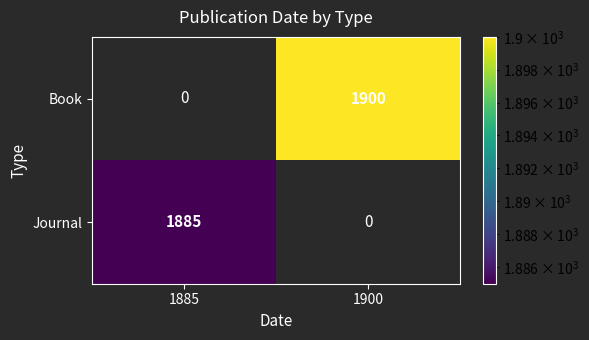

Count the number of data series in this chart.

2